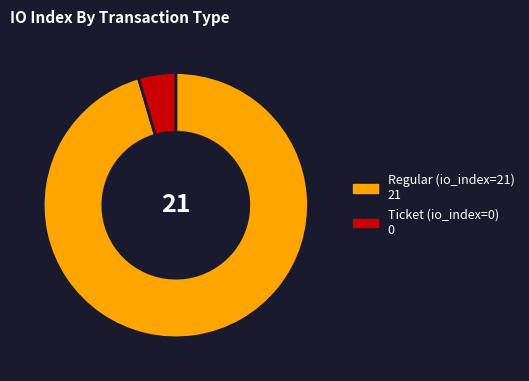

True or false: Ticket (io_index=0) accounts for 5% of the total.

True